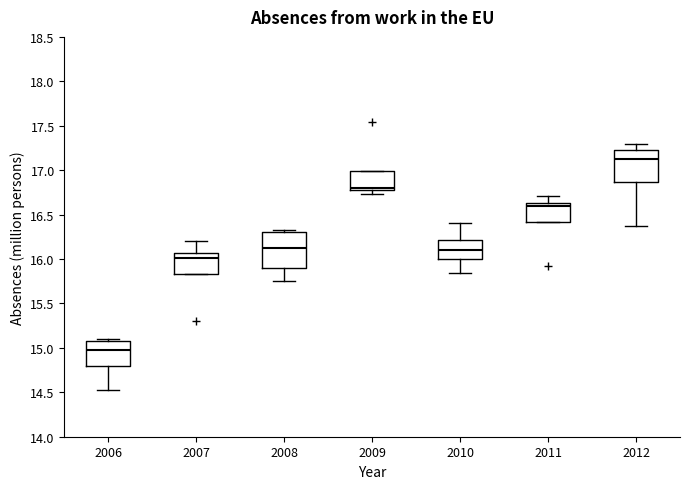

Which box's median line is the lowest?

2006